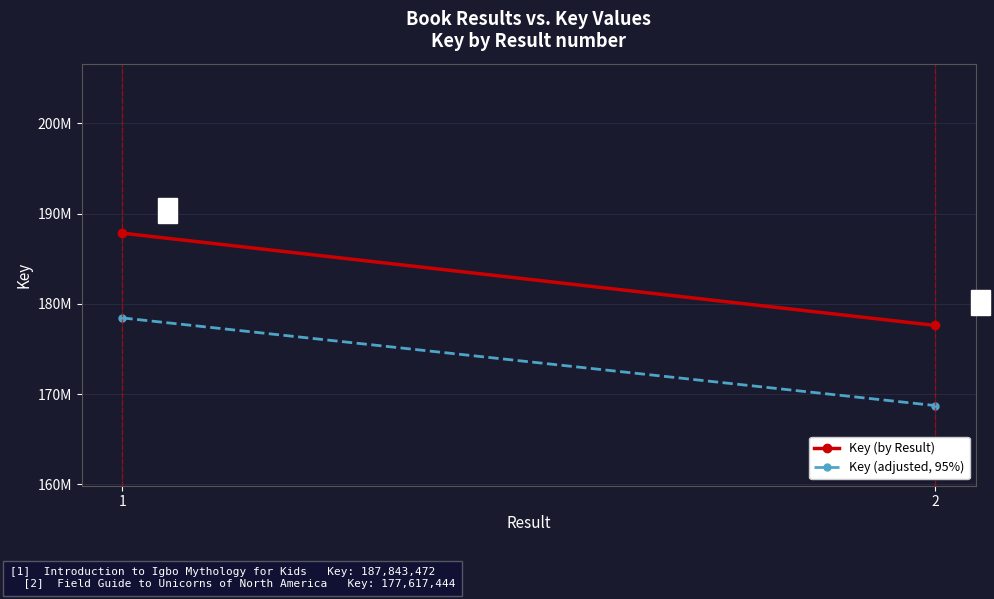

Is it true that Key (by Result) equals 177617444.0 at 2?

True